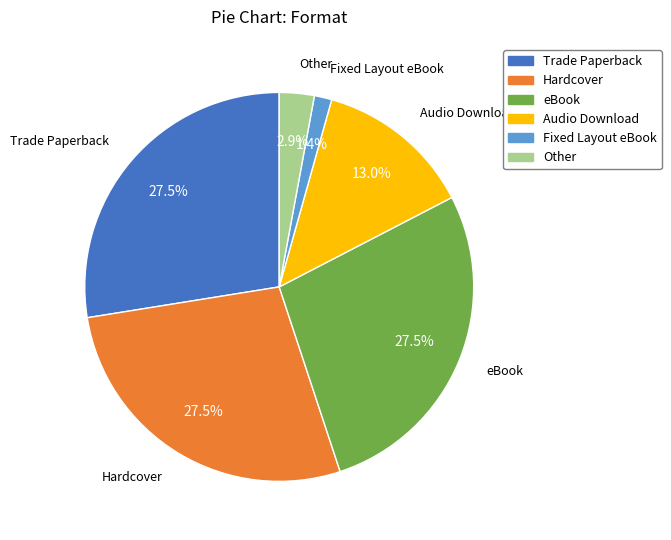

Which category has the smallest portion of the pie?

Fixed Layout eBook